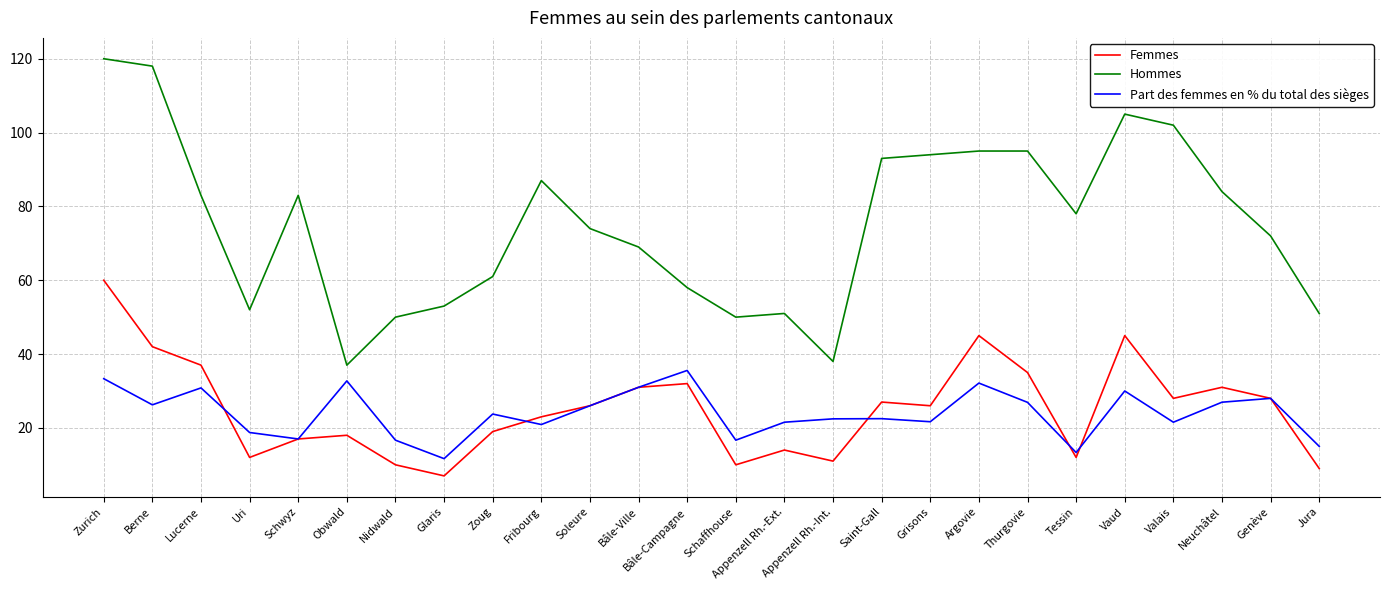

Read the Hommes value at Soleure.

74.0